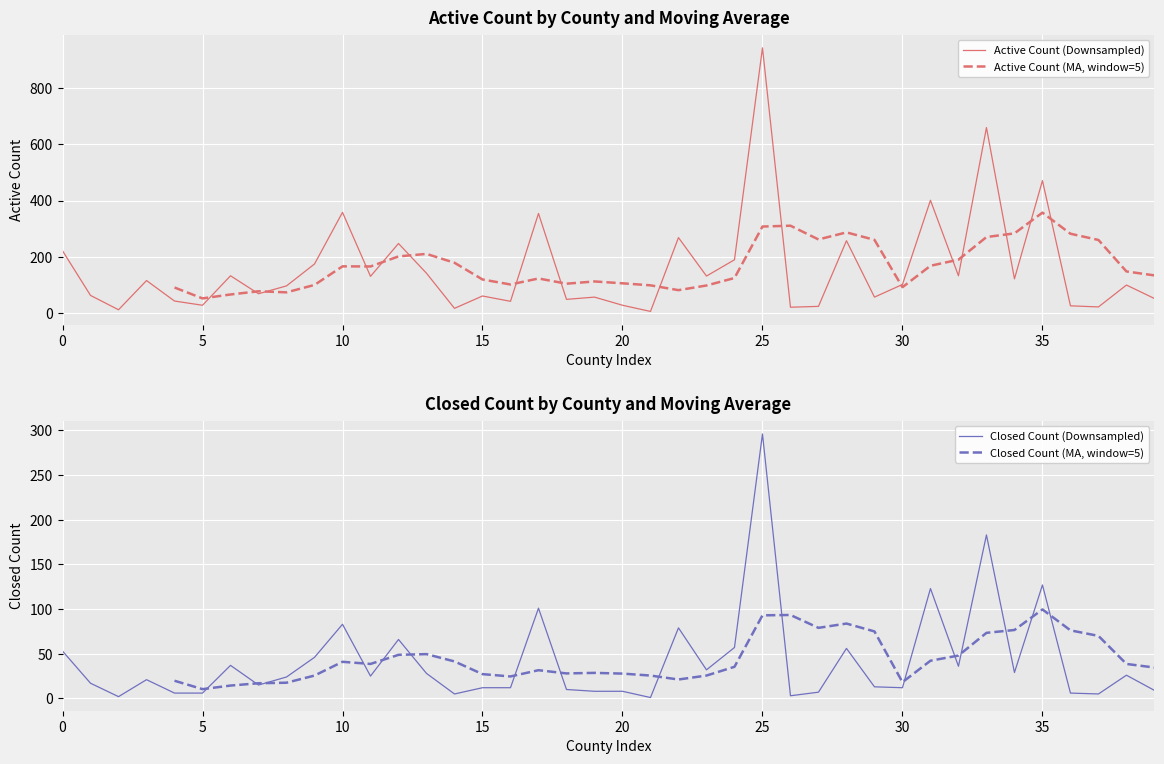

Which category has the lowest value across all series?

21